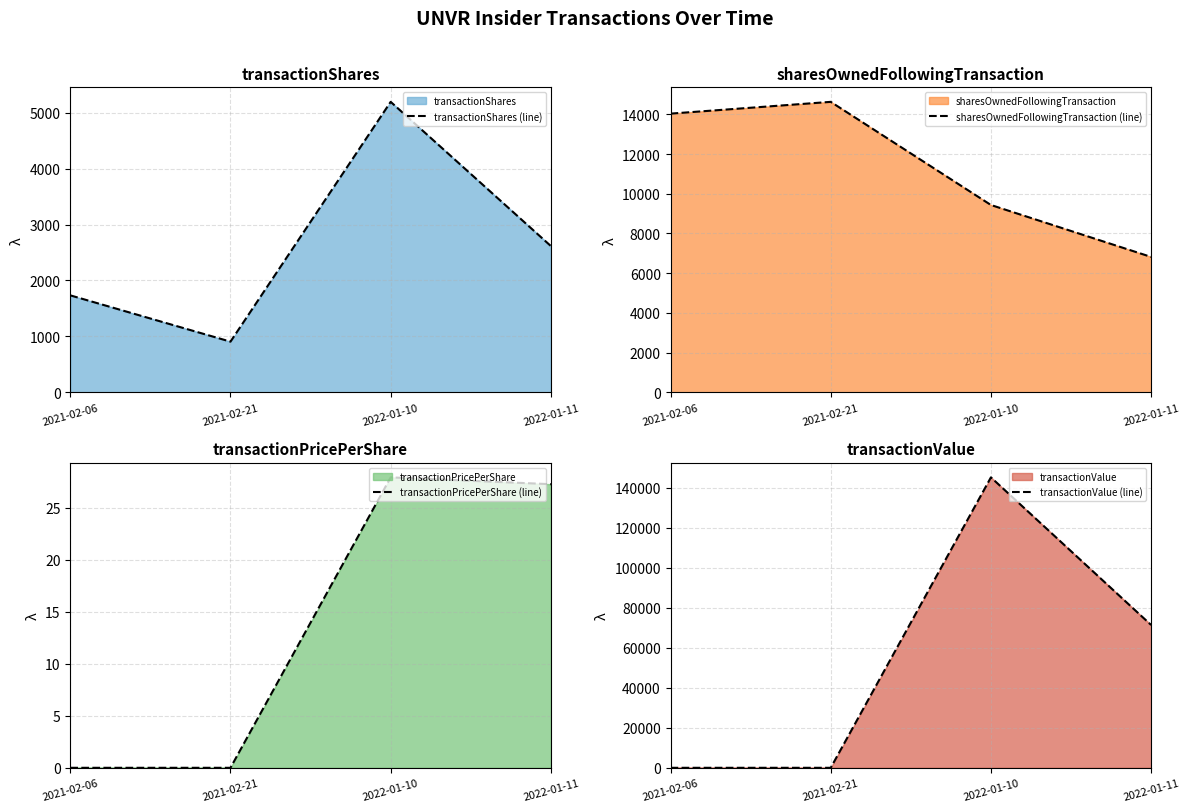

How many lines are shown in the chart?

4